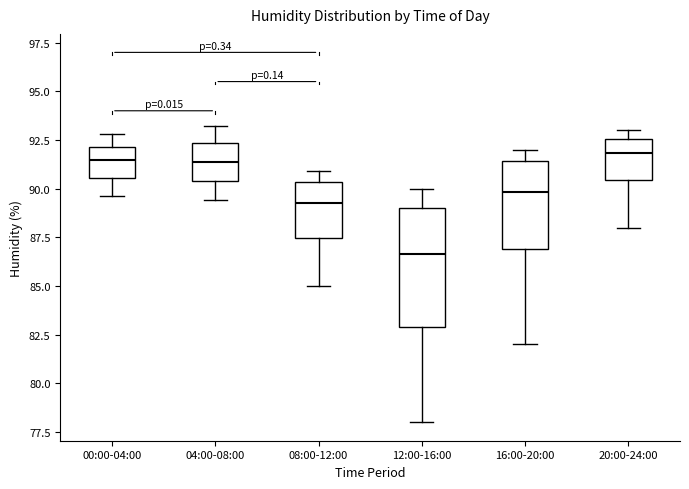

Where is the lower edge of the box for 12:00-16:00 on the y-axis? The values are not printed on the chart, so give them approximately, as read against the axis.

83.0